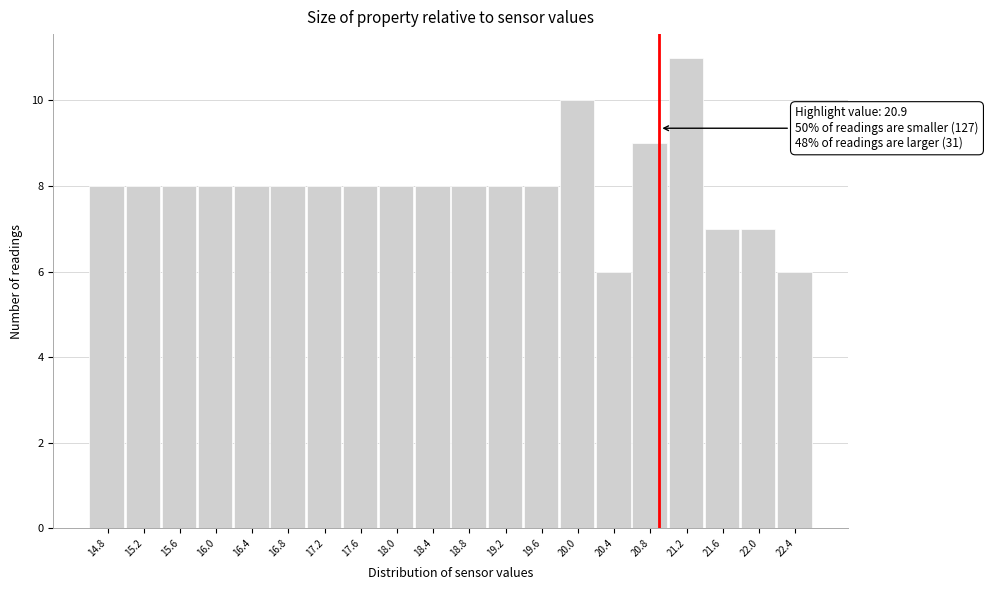

Over which range of the x-axis is the bar tallest?

21.0 to 21.4